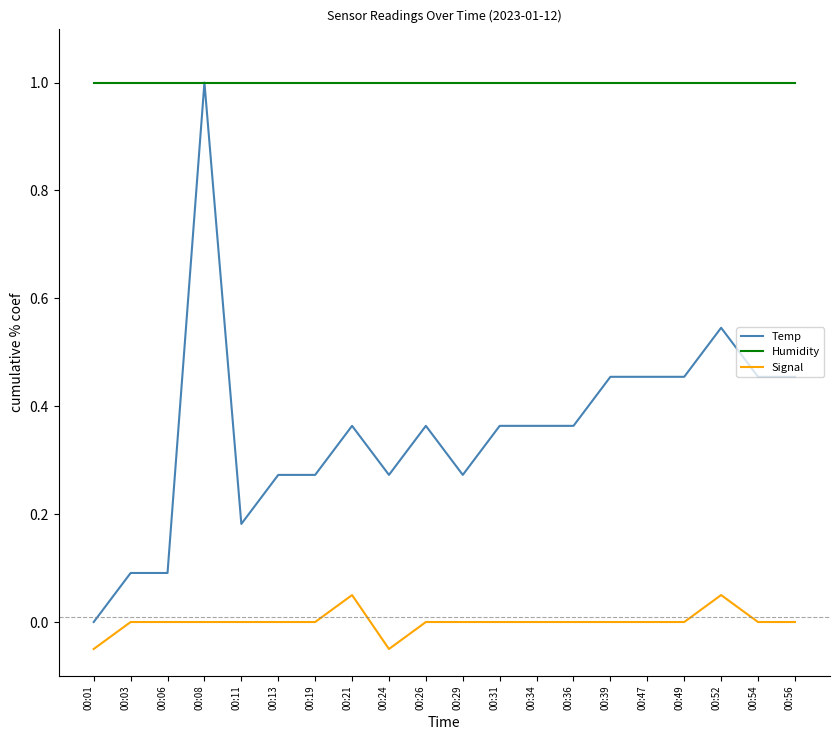

Is it true that Humidity equals 1.5 at 00:13?

False